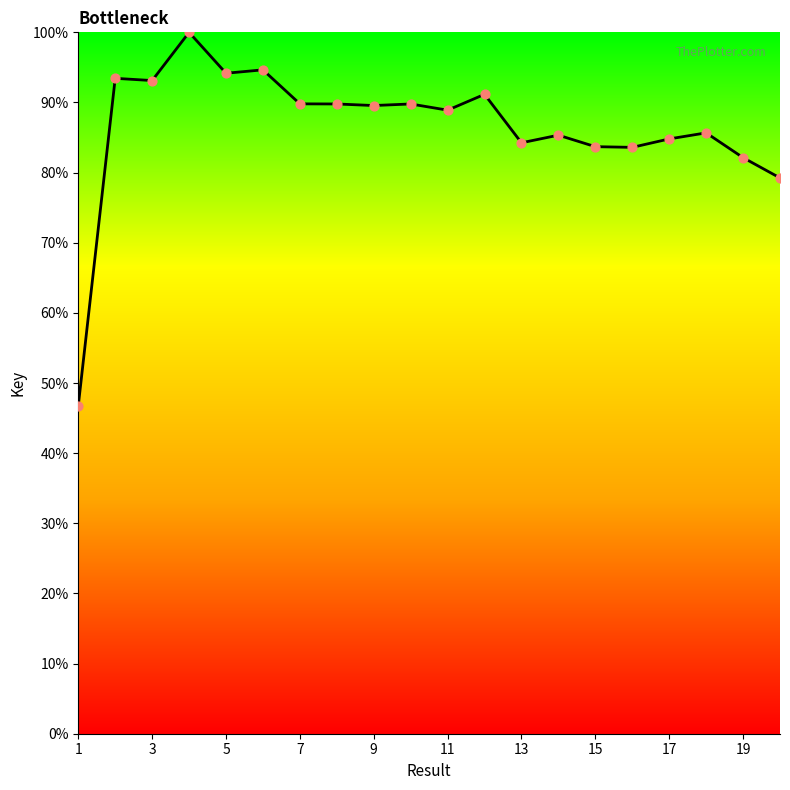

What is the difference between the maximum and minimum values?

53.2